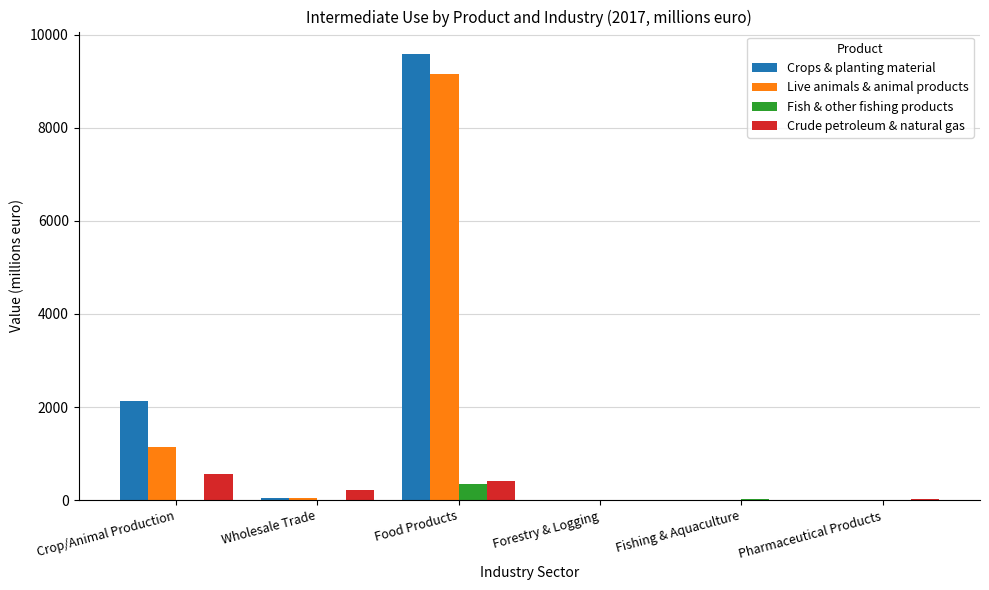

At which label does Crops & planting material reach its peak?

Food Products